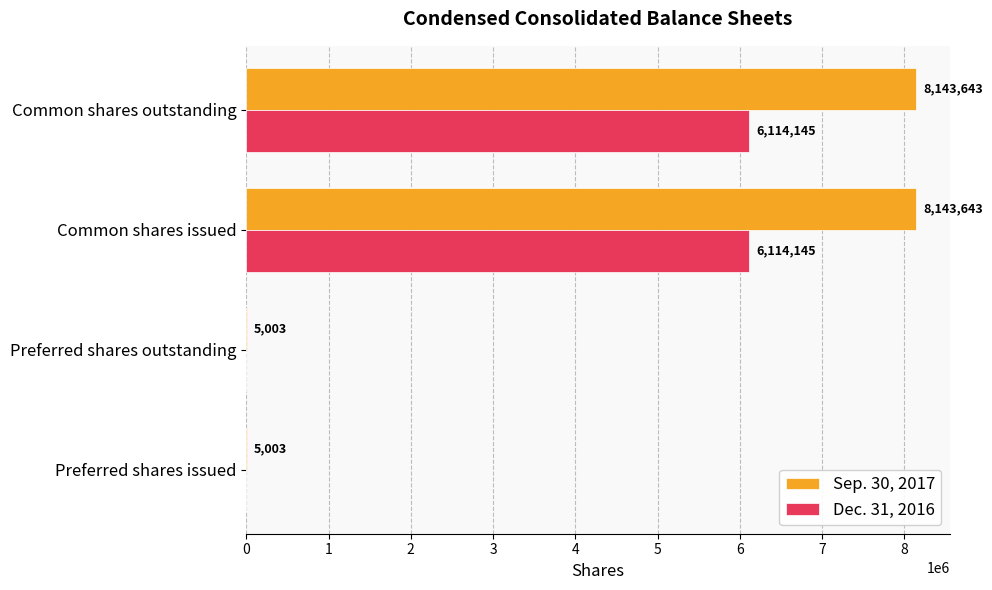

Is the value of Sep. 30, 2017 at Common shares issued greater than the value of Dec. 31, 2016 at Preferred shares outstanding?

Yes